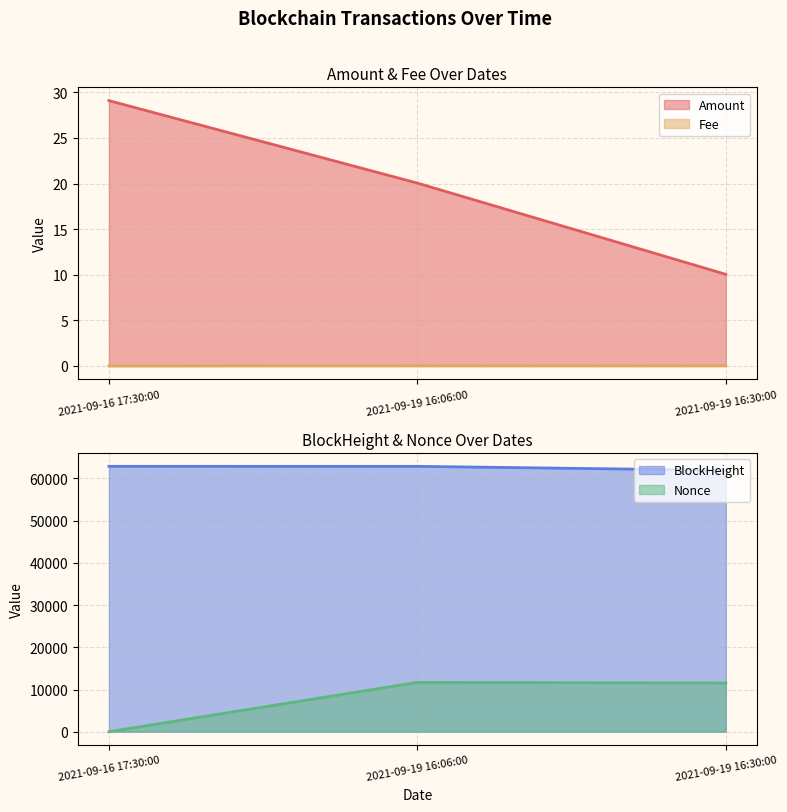

What are all the series names shown in the legend?

Amount, Fee, BlockHeight, Nonce